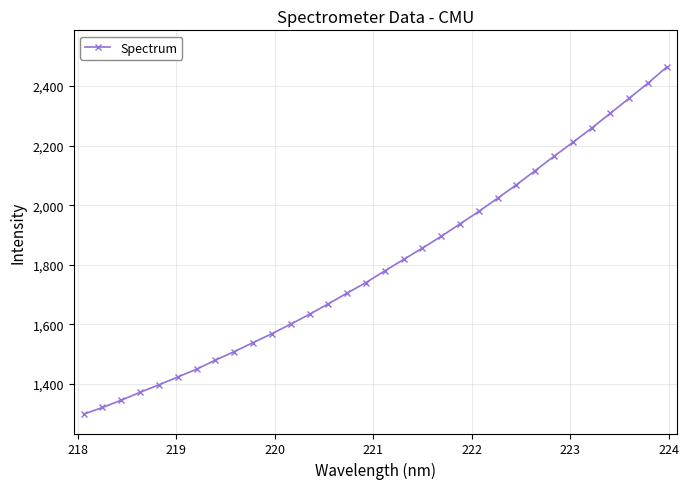

What is the difference between the maximum and minimum values?

1164.8